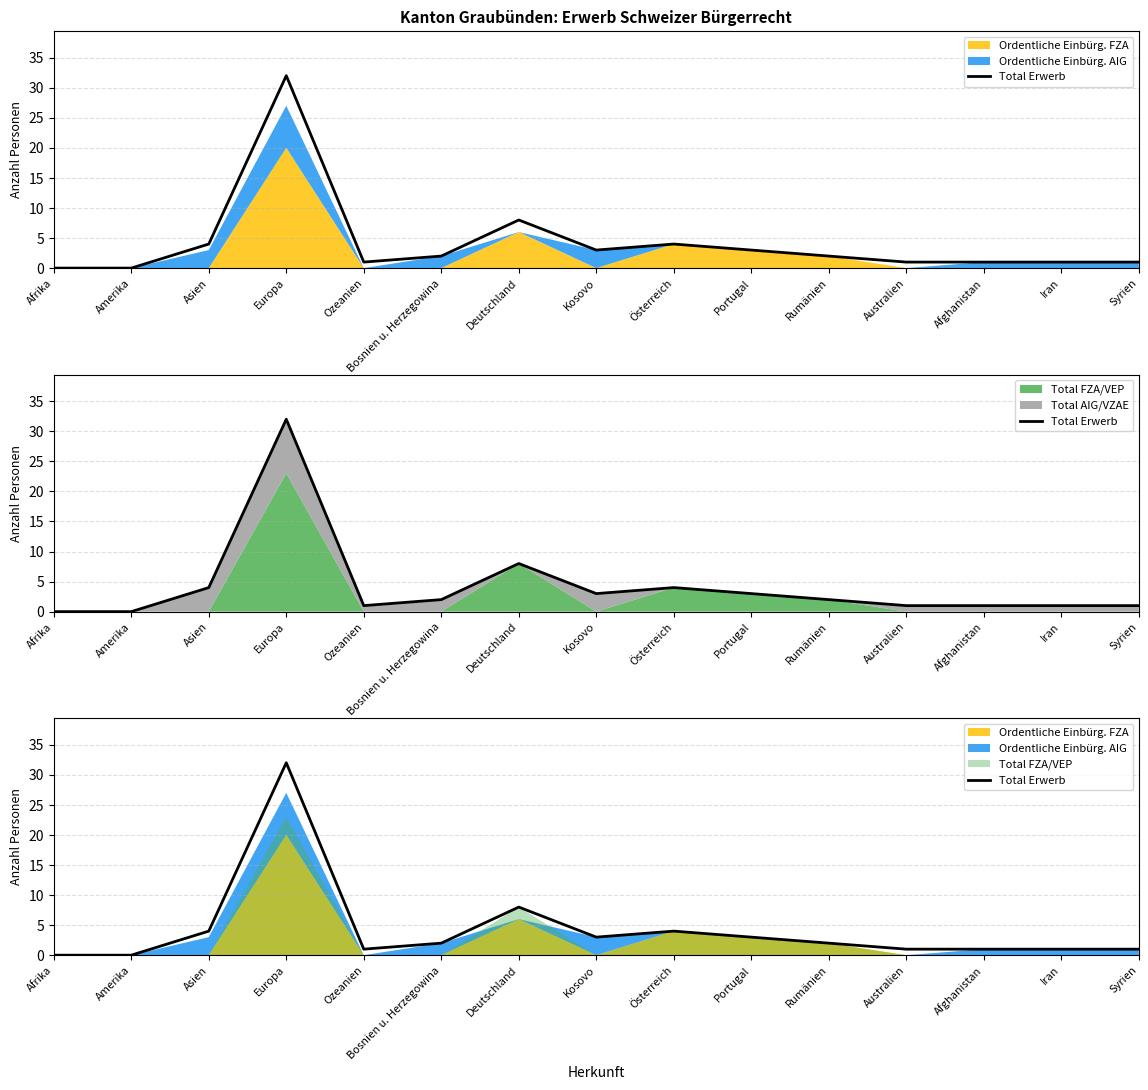

List the labels in order of value, largest first.

Europa, Deutschland, Asien, Österreich, Kosovo, Portugal, Bosnien u. Herzegowina, Rumänien, Ozeanien, Australien, Afghanistan, Iran, Syrien, Afrika, Amerika